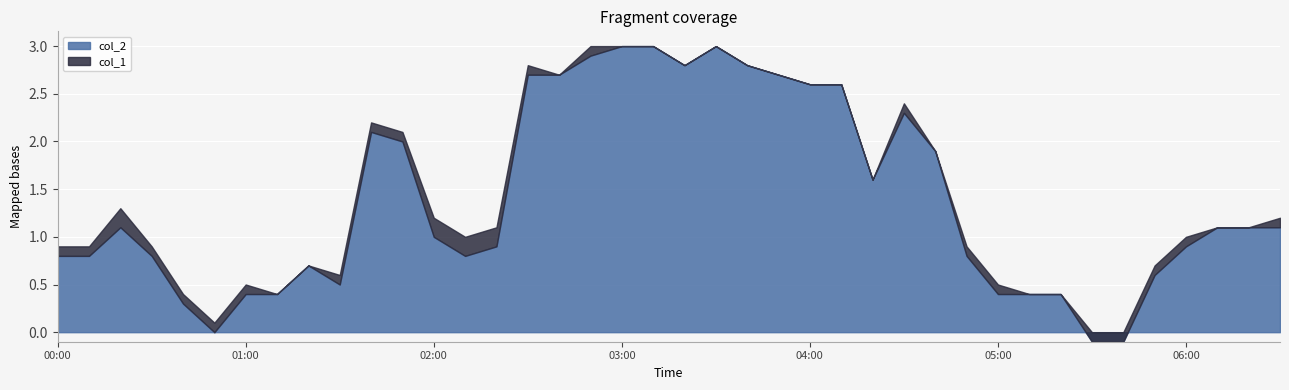

Rank the series by their maximum value, from highest to lowest.

col_2, col_1